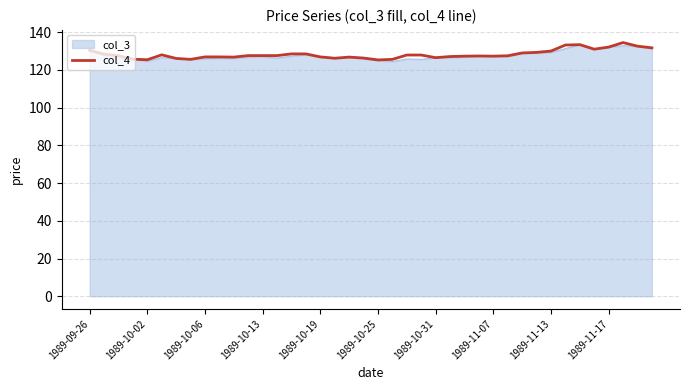

What is the greatest value displayed?

134.5